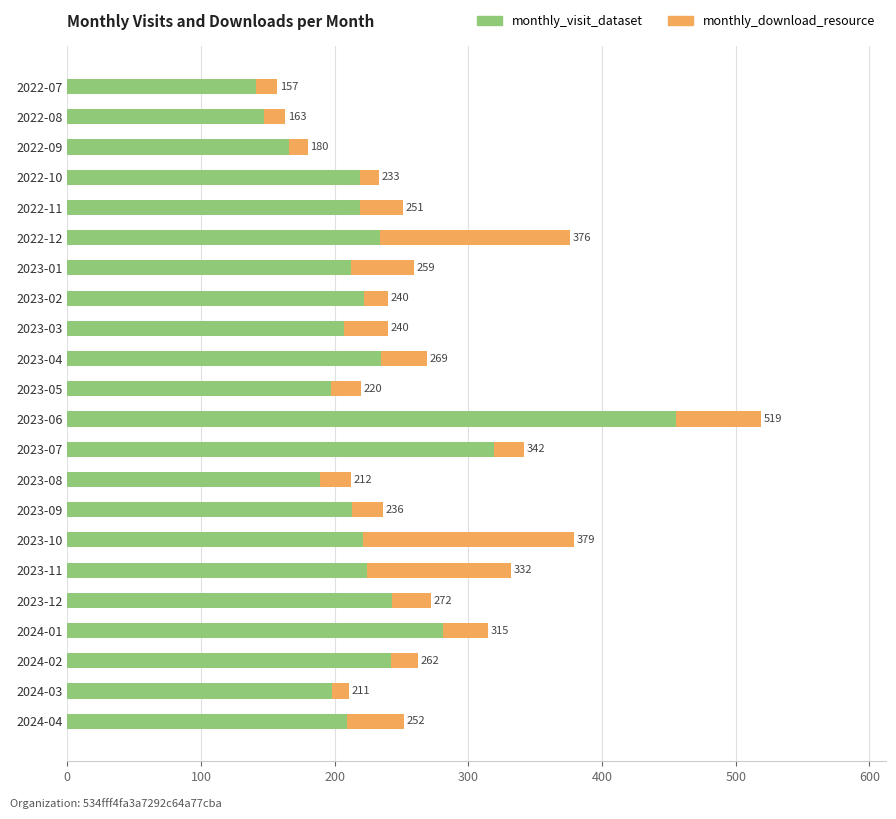

What are all the series names shown in the legend?

monthly_visit_dataset, monthly_download_resource